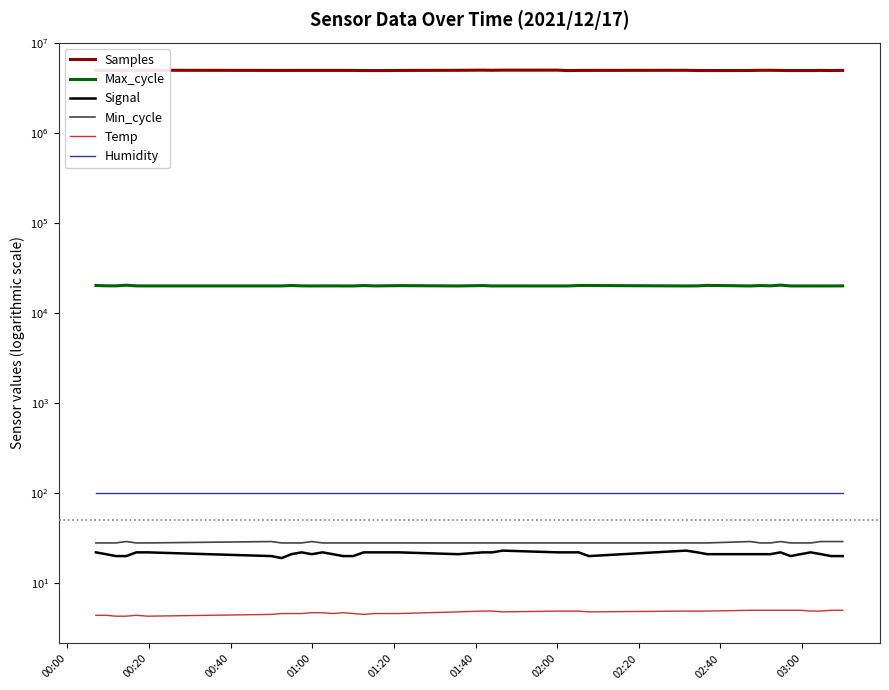

How many interior local peaks does the Samples series have?

12